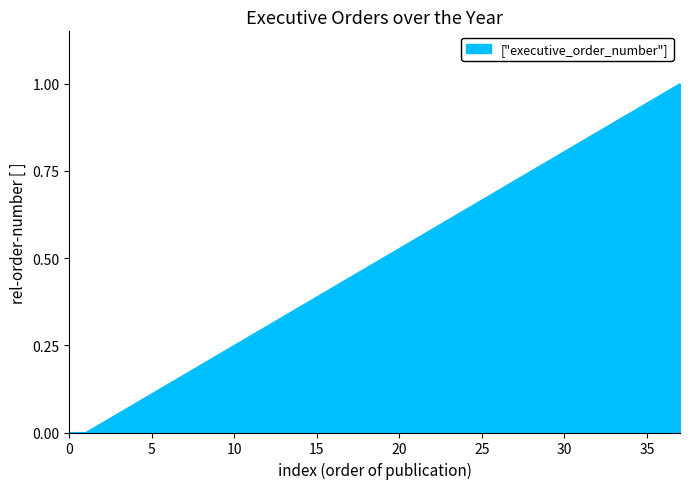

True or false: there are more than 0 points higher than both neighbors.

False